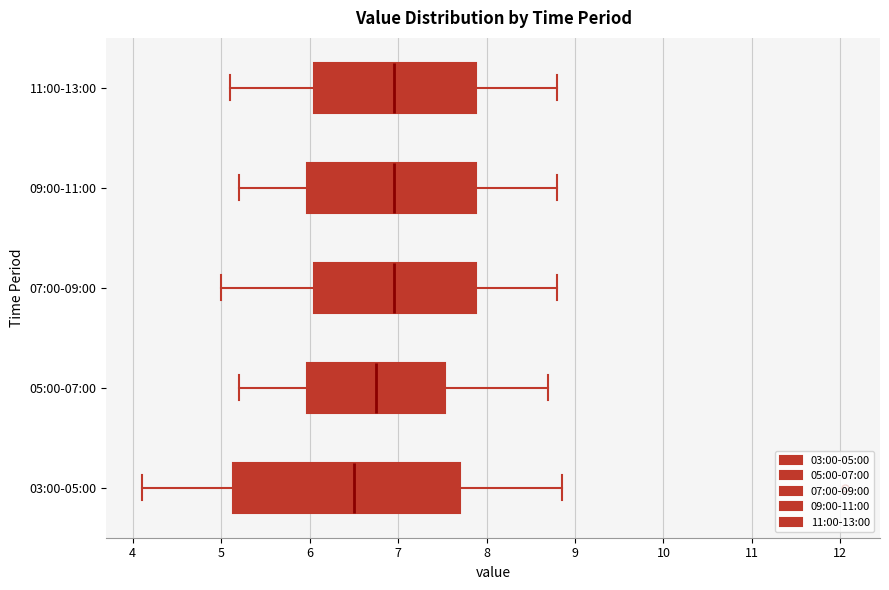

Reading bottom to top, transcribe this box plot: for each box, give where its median line is, the range the box spans, and where its two whiskers end, as read against the x-axis. The values are not printed on the chart, so give them approximately, as read against the axis.

03:00-05:00: median 6.5, box 5.1 to 7.7, whiskers 4.1 to 8.9
05:00-07:00: median 6.8, box 6.0 to 7.5, whiskers 5.2 to 8.7
07:00-09:00: median 7.0, box 6.1 to 7.9, whiskers 5.0 to 8.8
09:00-11:00: median 7.0, box 6.0 to 7.9, whiskers 5.2 to 8.8
11:00-13:00: median 7.0, box 6.1 to 7.9, whiskers 5.1 to 8.8